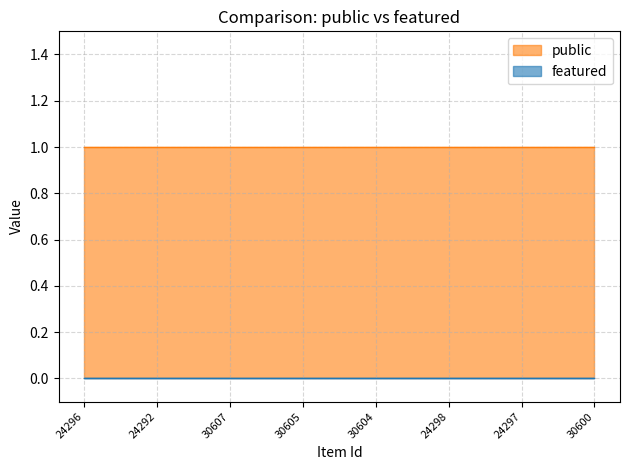

Reading left to right, transcribe all the data shown in this chart.

public: 1	1	1	1	1	1	1	1
featured: 0	0	0	0	0	0	0	0